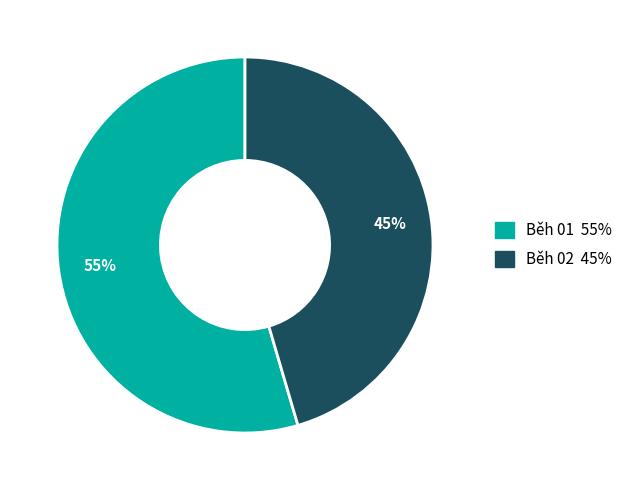

Between Běh 01 and Běh 02, which is larger?

Běh 01